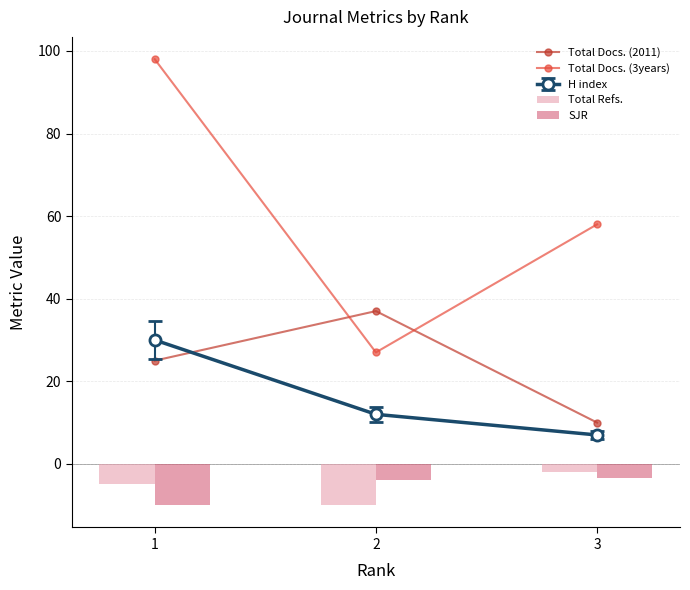

Rank the categories by Total Docs. (3years) value from lowest to highest.

2, 3, 1